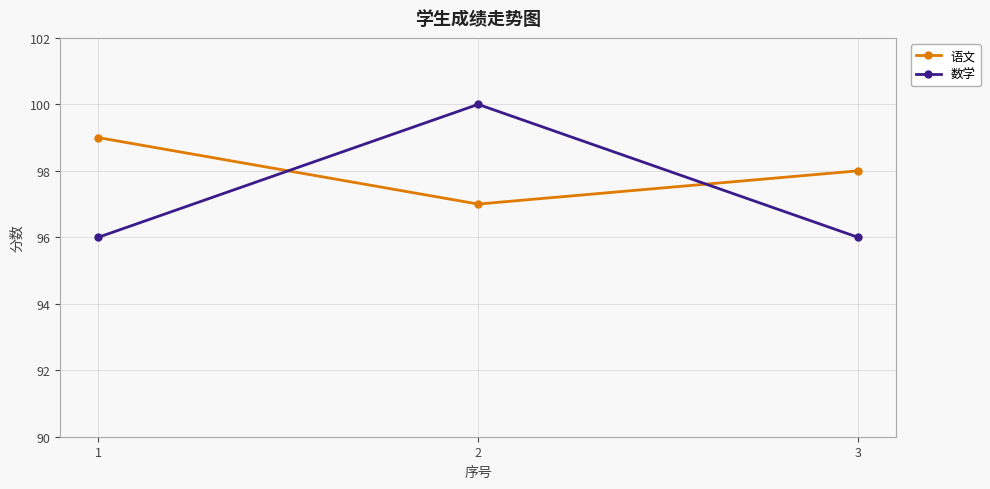

Rank the categories by 语文 value from highest to lowest.

1, 3, 2